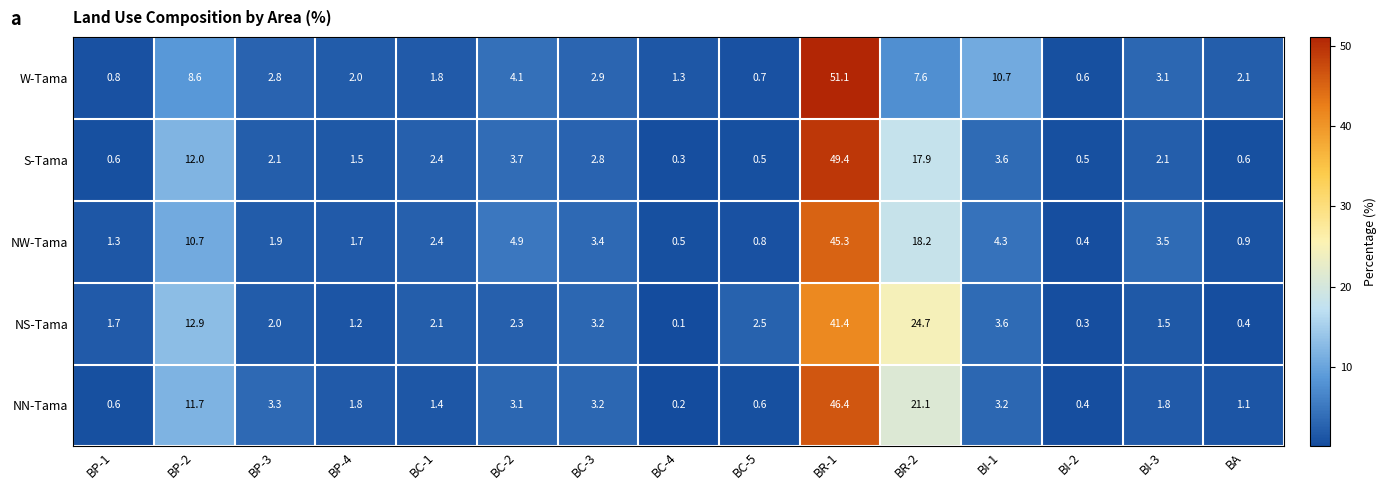

List the series in order of their peak value, lowest first.

NS-Tama, NW-Tama, NN-Tama, S-Tama, W-Tama